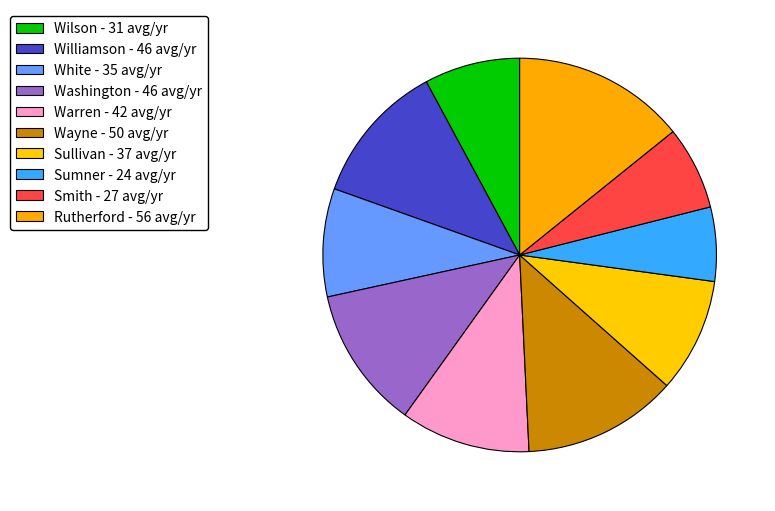

The Wayne slice represents 13% of the pie. True or false?

True